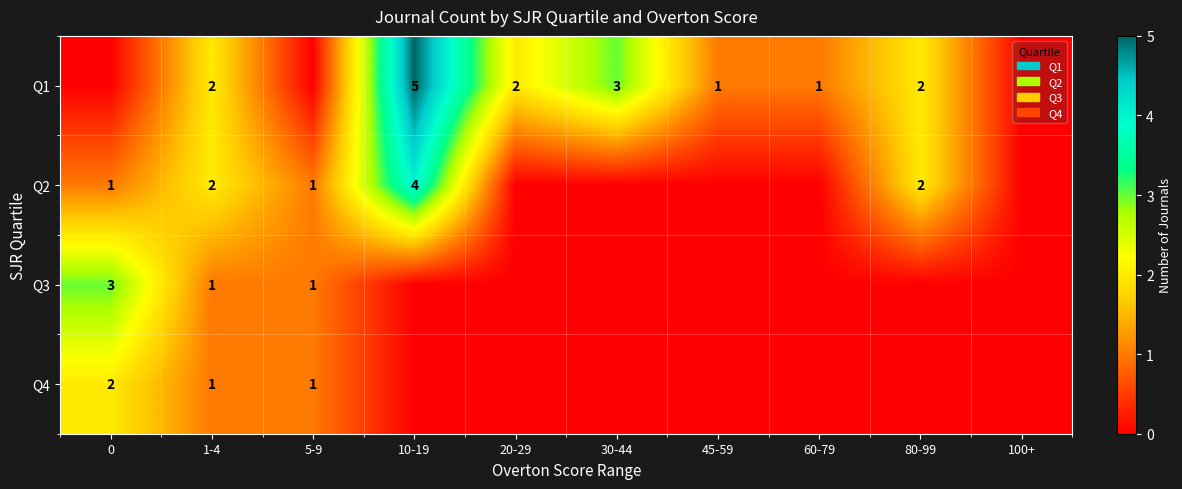

The Q1 series shows 0 at 80-99. True or false?

False